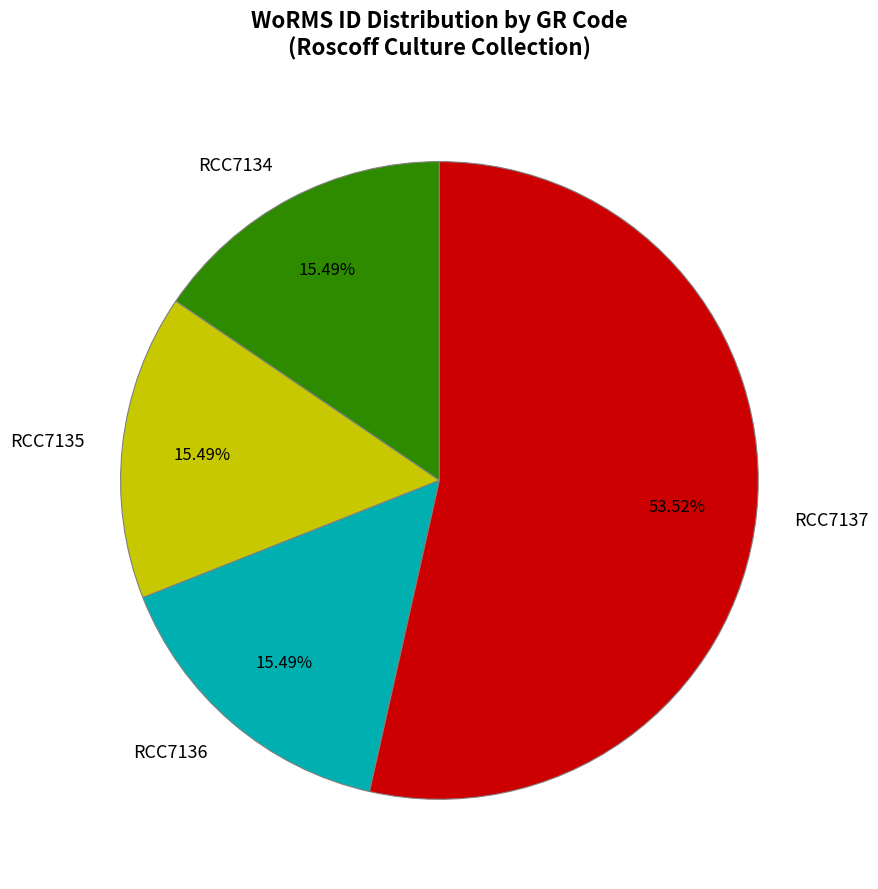

To the nearest percent, what portion does RCC7135 represent?

15%